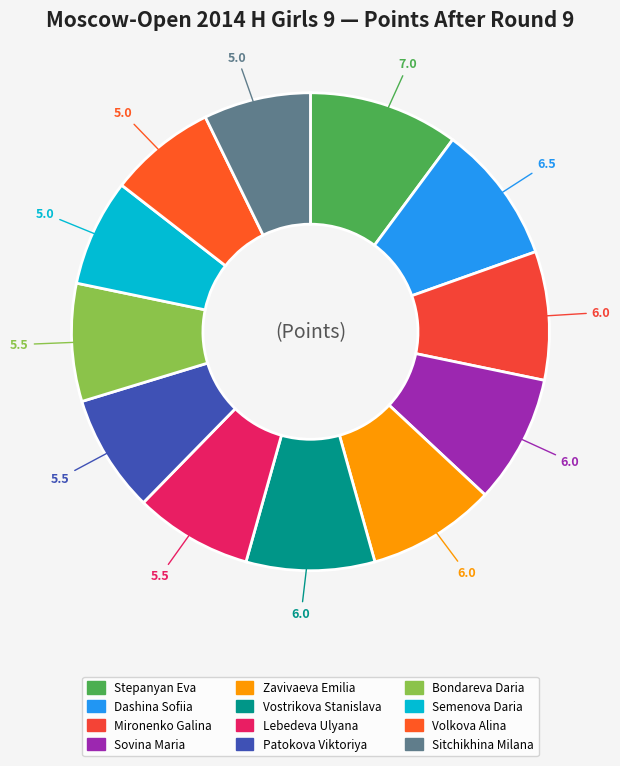

To the nearest percent, what percentage of the pie is Zavivaeva Emilia?

9%